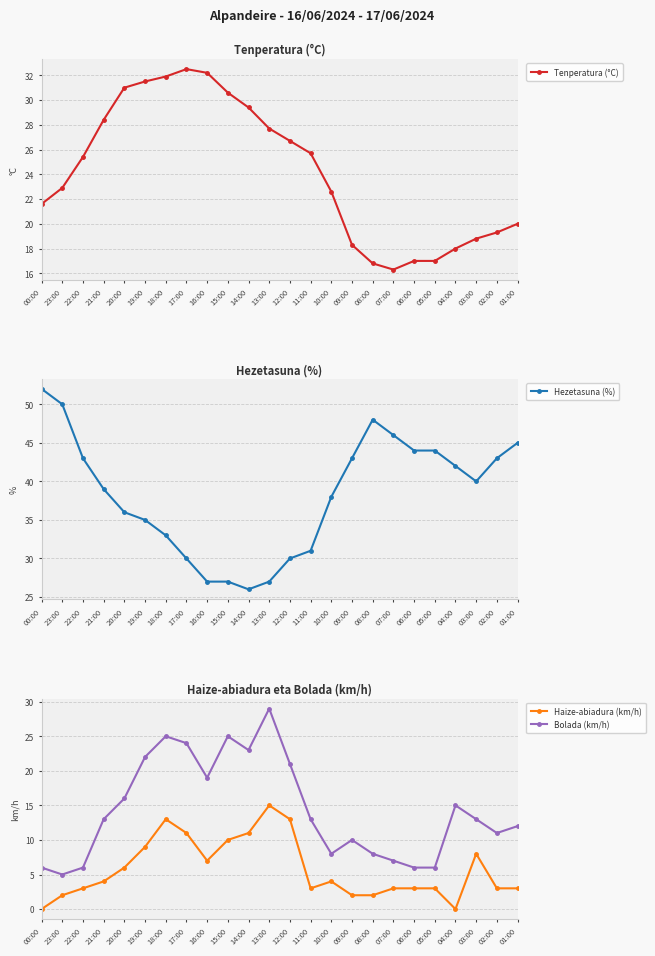

Rank the series by their maximum value, from lowest to highest.

Haize-abiadura (km/h), Bolada (km/h), Tenperatura (°C), Hezetasuna (%)